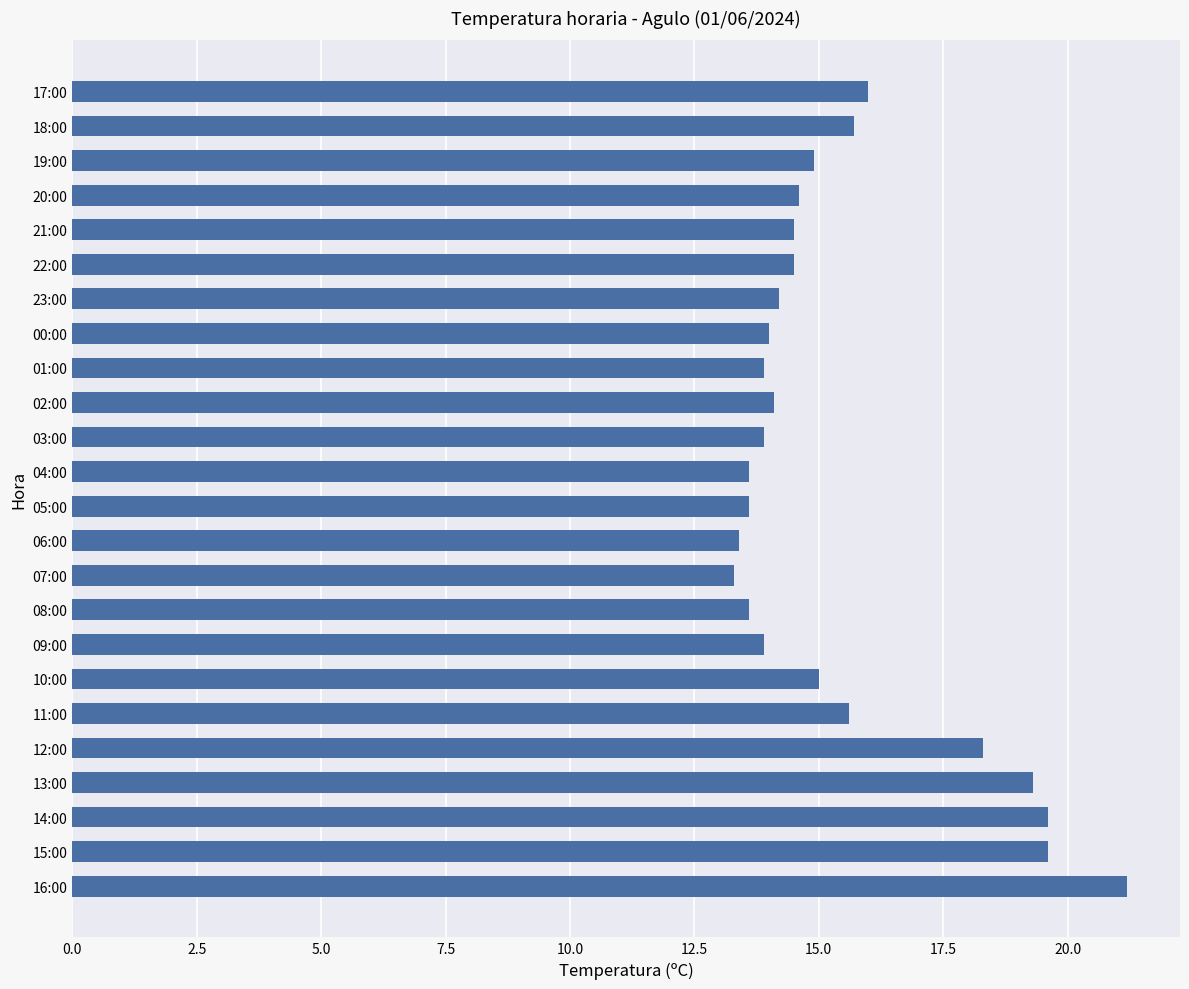

Between 17:00 and 13:00, which is larger?

13:00